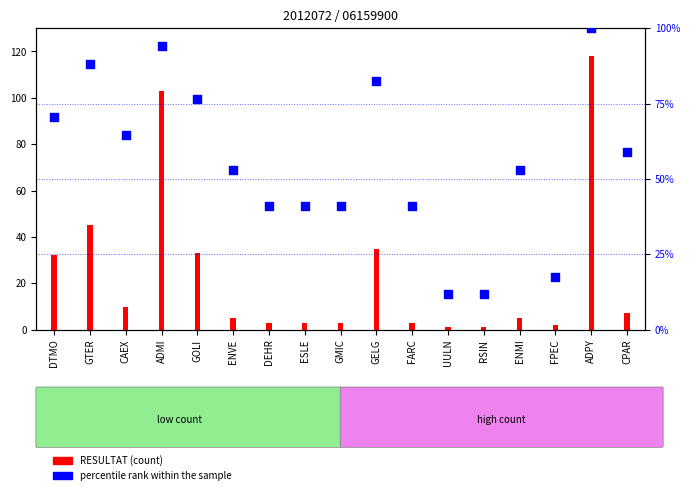

Approximately how many times larger is the value at ENMI compared to GTER?

0.6